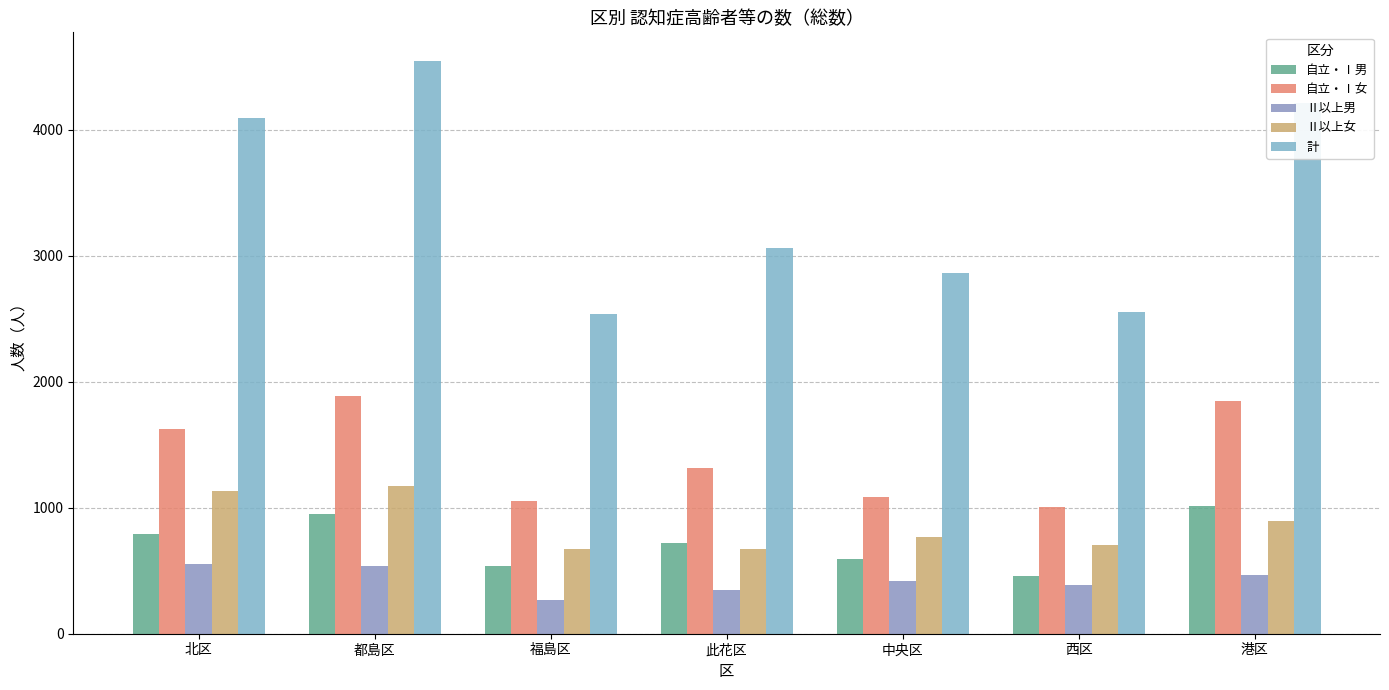

Which series has the widest spread of values?

計